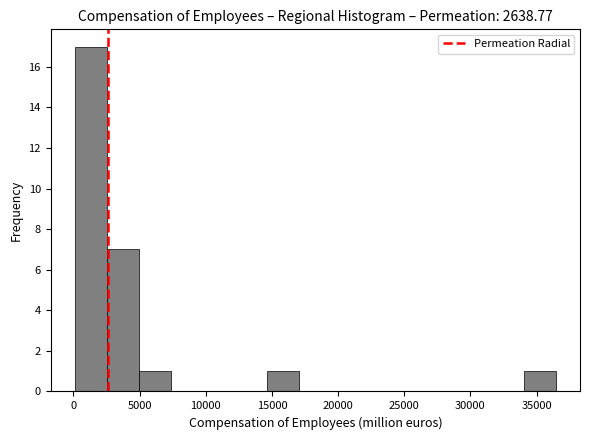

Reading left to right, list every bar in this chart as the range it spans on the x-axis followed by its height. Neither the bar edges nor the heights are printed on the chart, so give them approximately, as read against the axes.

0 to 2500: 17
2500 to 5000: 7
5000 to 7500: 1
7500 to 10000: 0
10000 to 12000: 0
12000 to 14500: 0
14500 to 17000: 1
17000 to 19500: 0
19500 to 22000: 0
22000 to 24500: 0
24500 to 27000: 0
27000 to 29000: 0
29000 to 31500: 0
31500 to 34000: 0
34000 to 36500: 1